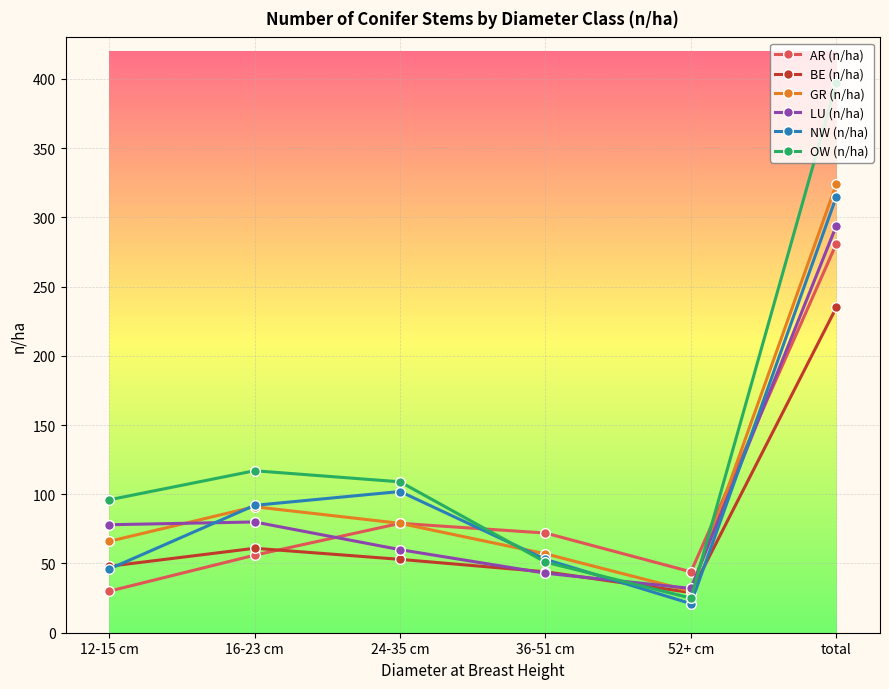

How many values in the GR (n/ha) series are below 79?

3